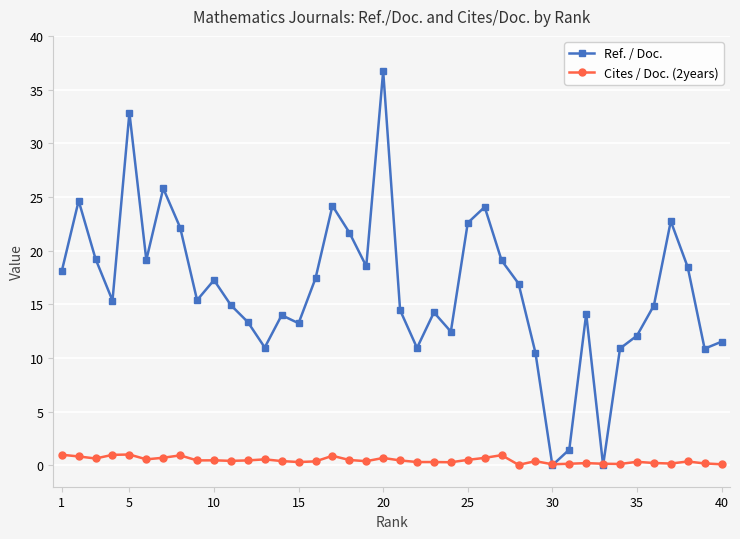

What are all the series names shown in the legend?

Ref. / Doc., Cites / Doc. (2years)